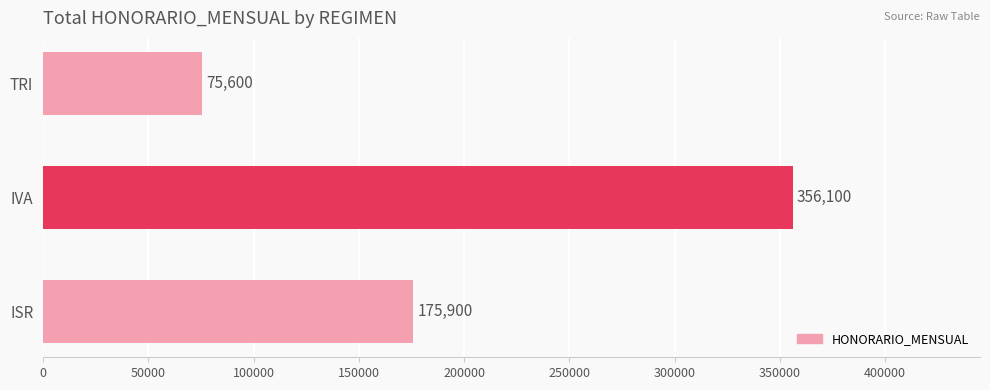

How many bars are there in total?

3